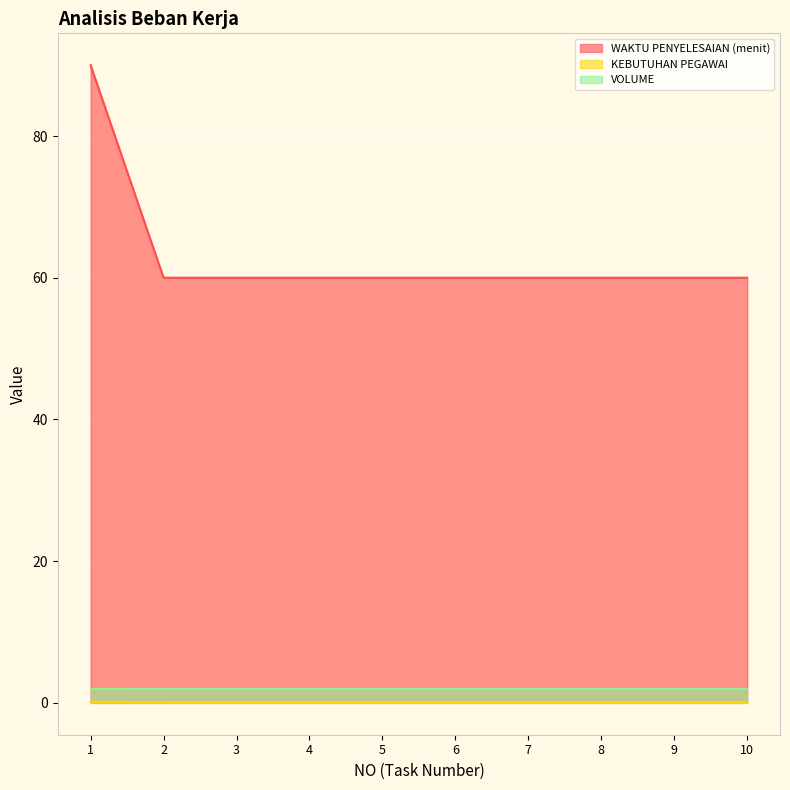

The value of WAKTU PENYELESAIAN (menit) at 3 is 60.0. True or false?

True